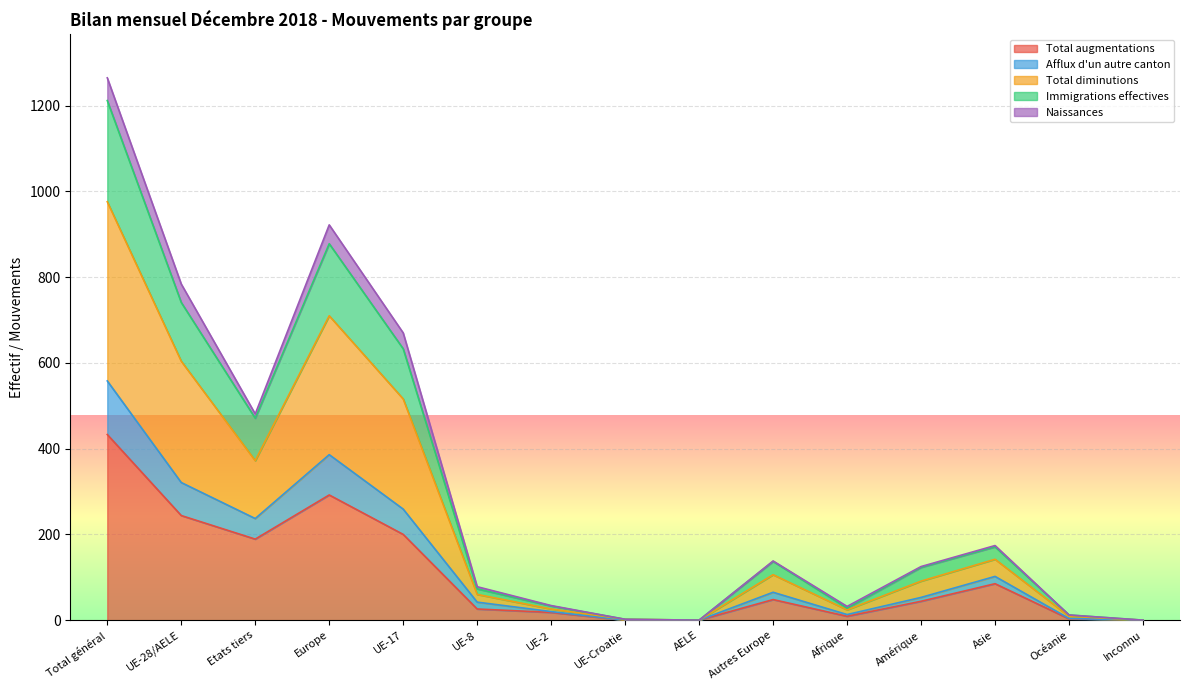

What is the highest value of the Total augmentations series?

433